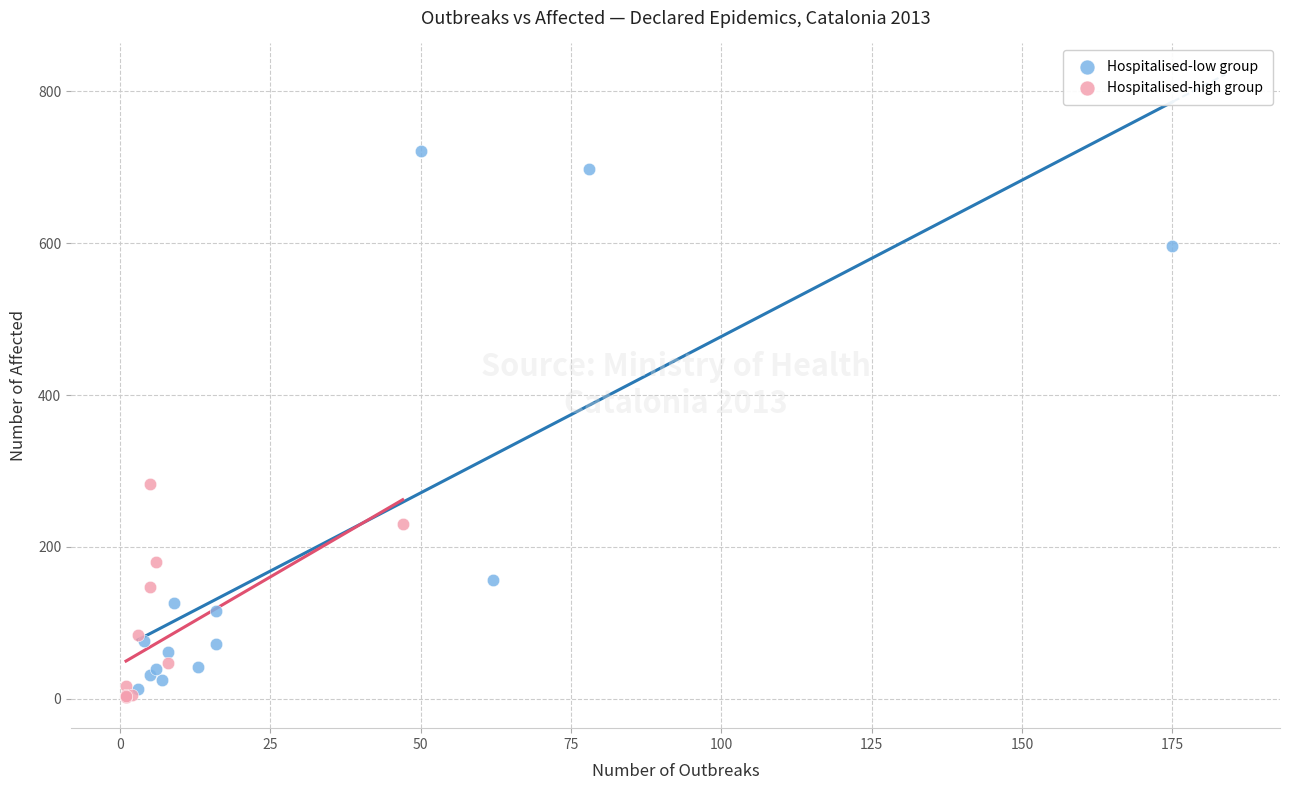

Which series has the largest Y range (max minus min)?

Hospitalised-low group